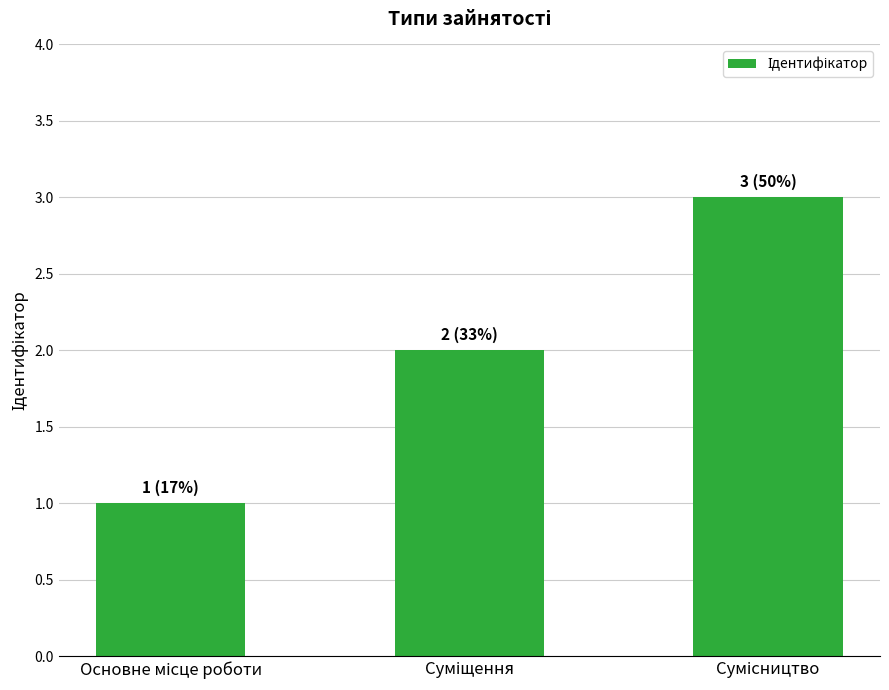

What is the sum of all values?

6